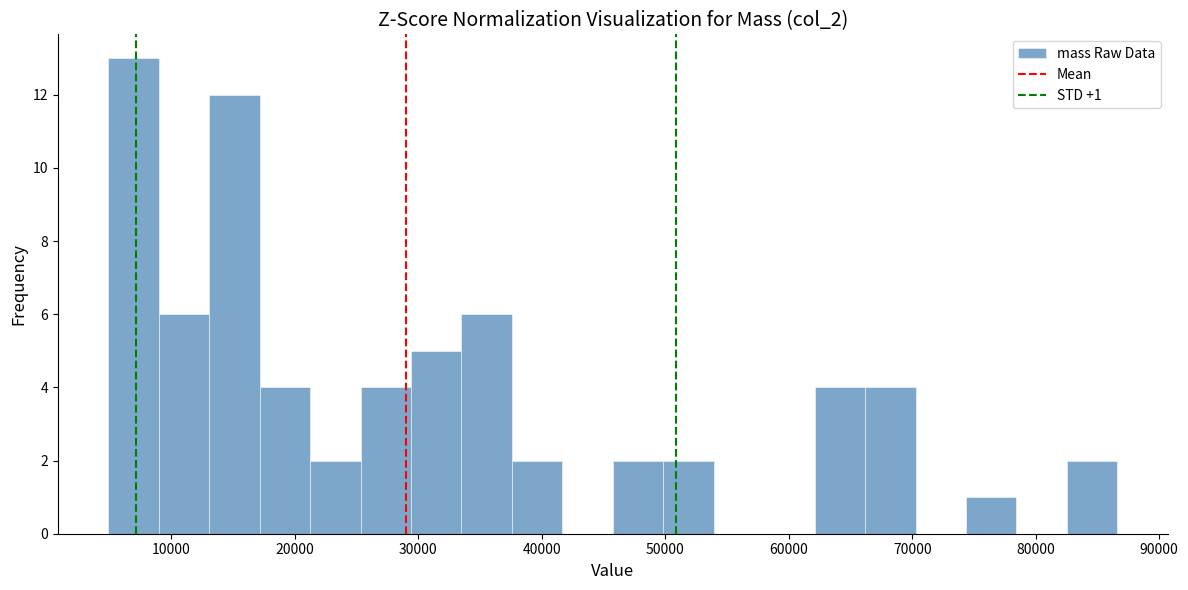

Over which range of the x-axis is the bar tallest?

5000 to 9000